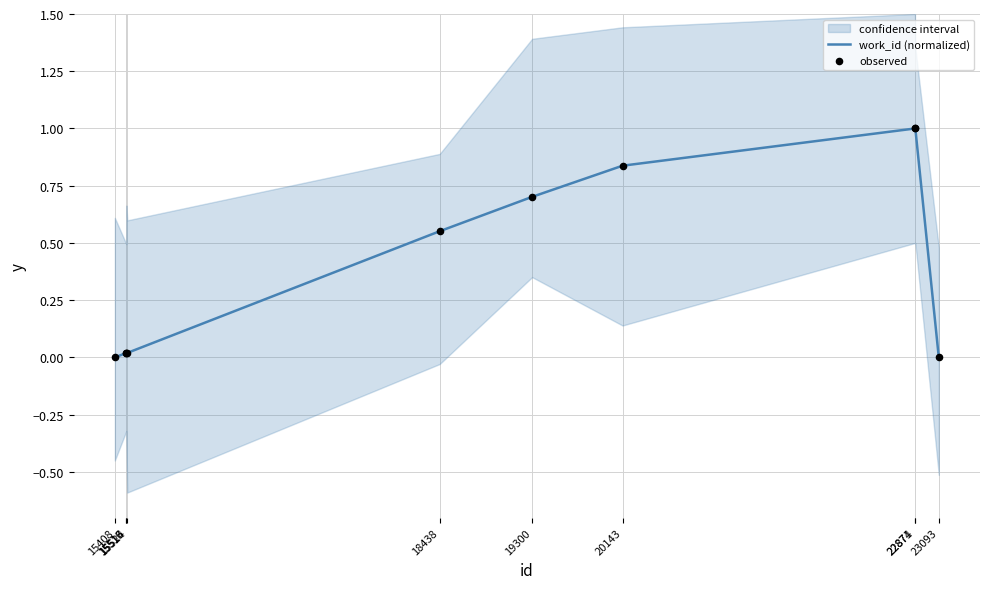

What are all the series names shown in the legend?

work_id (normalized), observed